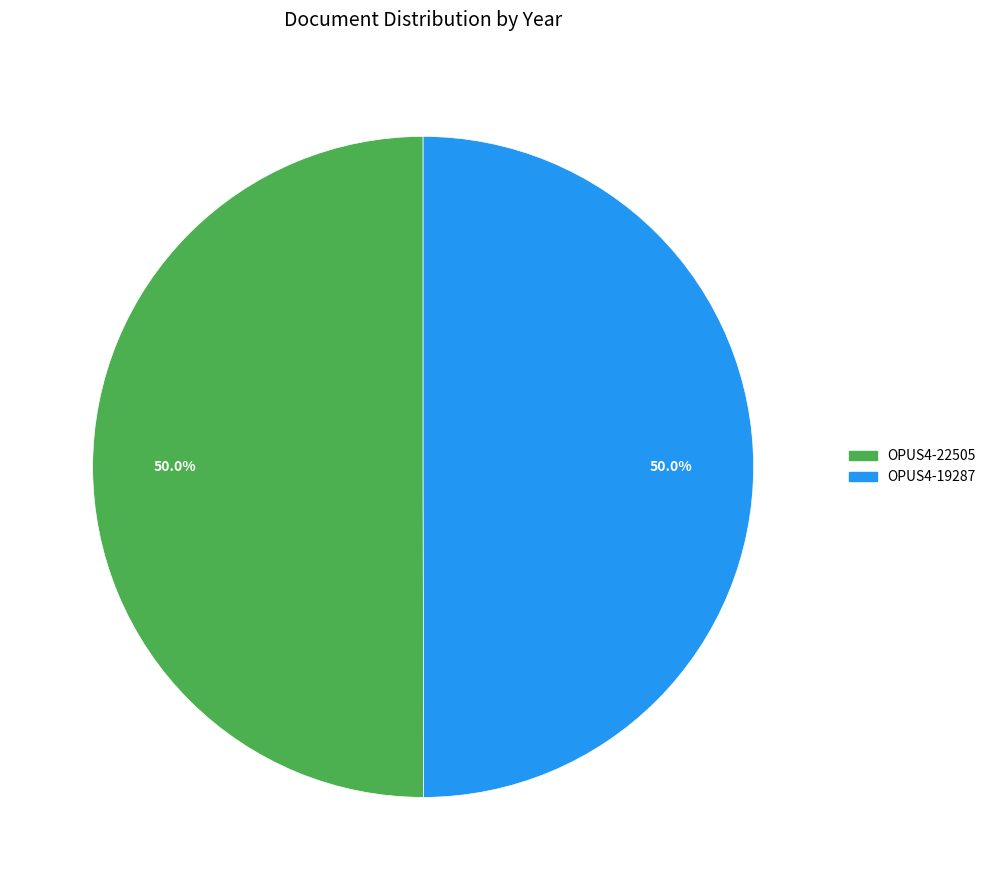

Approximately how many times larger is the value at OPUS4-19287 compared to OPUS4-22505?

1.0